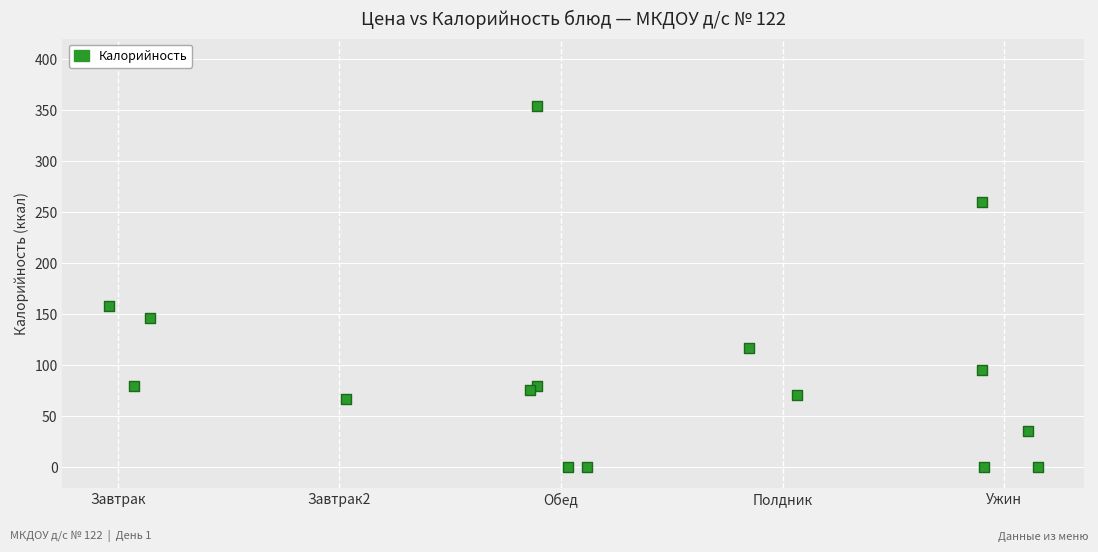

What Y value in the scatter plot is closest to 177?

158.3